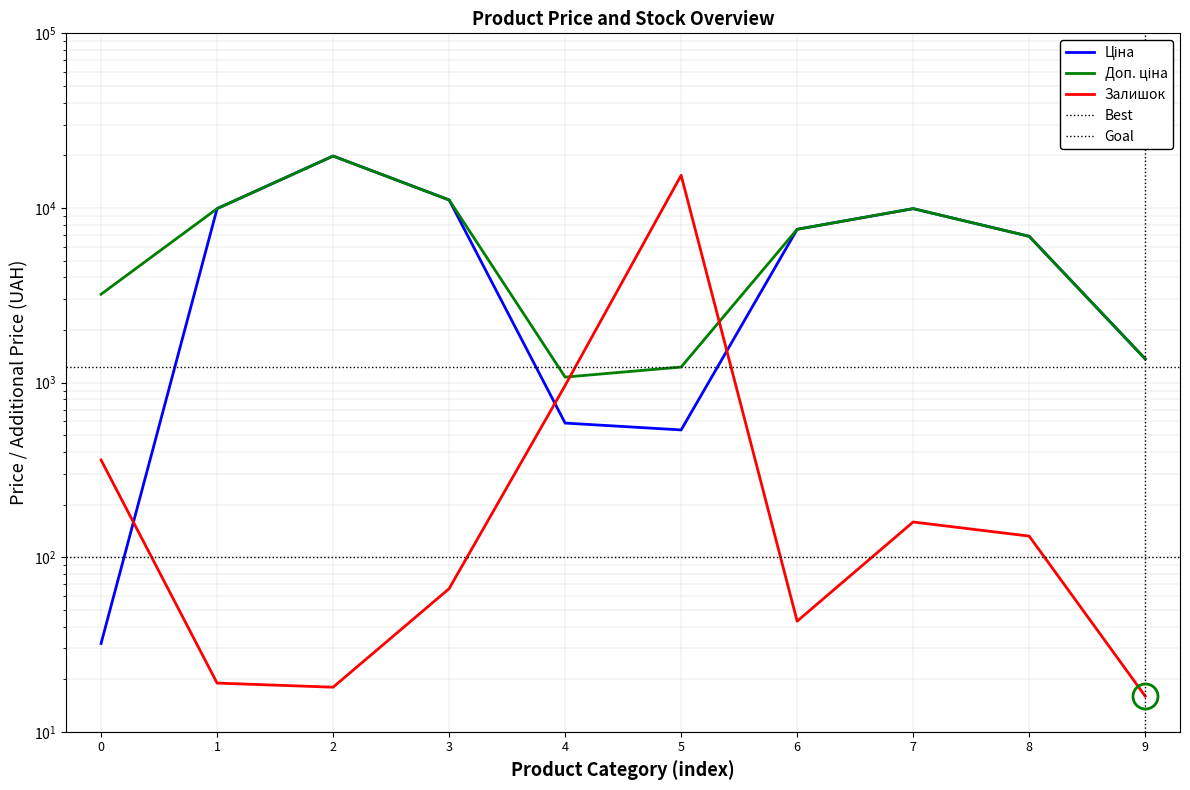

List the series in order of their peak value, lowest first.

Залишок, Ціна, Доп. ціна